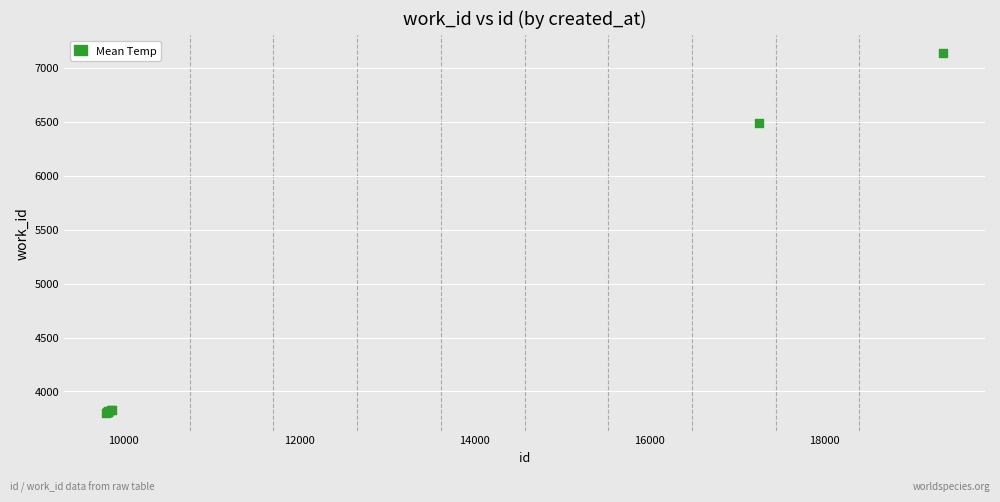

What Y value in the scatter plot is closest to 5466?

6485